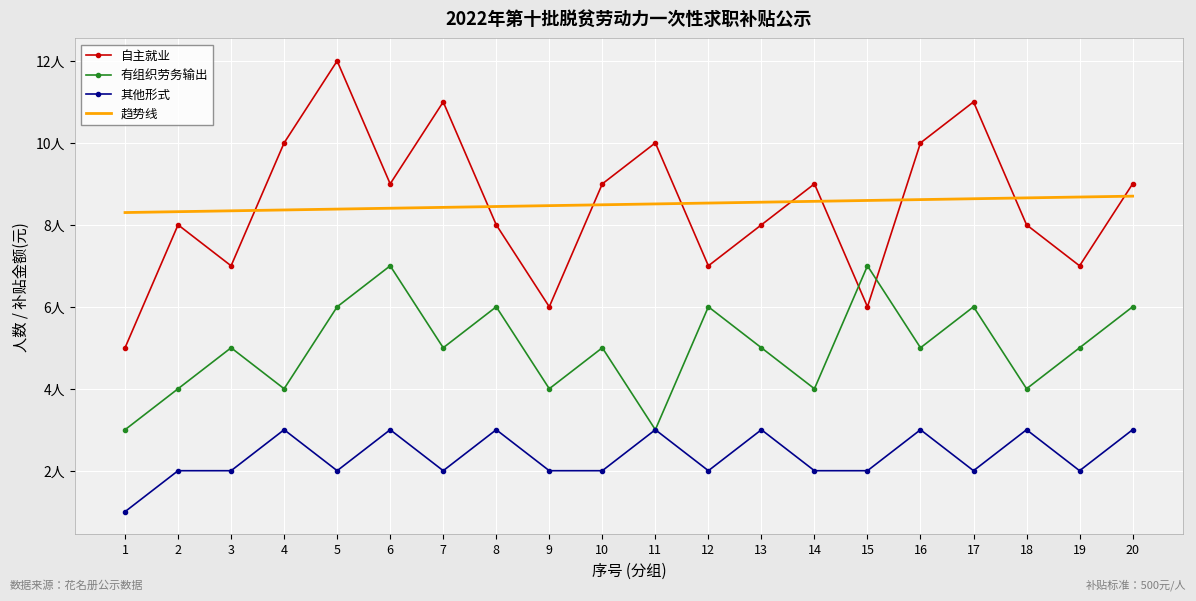

The value of 自主就业 at 19 is 7.0. True or false?

True